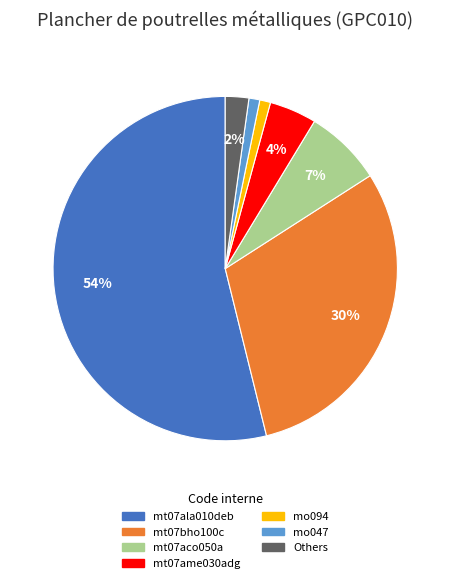

Is there a majority slice in this chart?

Yes